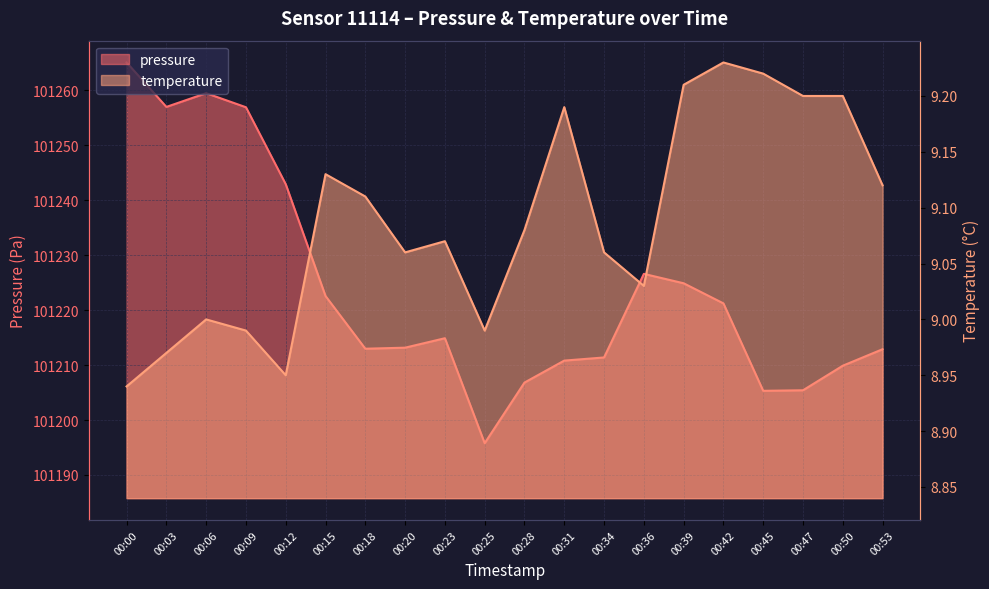

What is the difference between the second highest and minimum values in the temperature series?

0.3